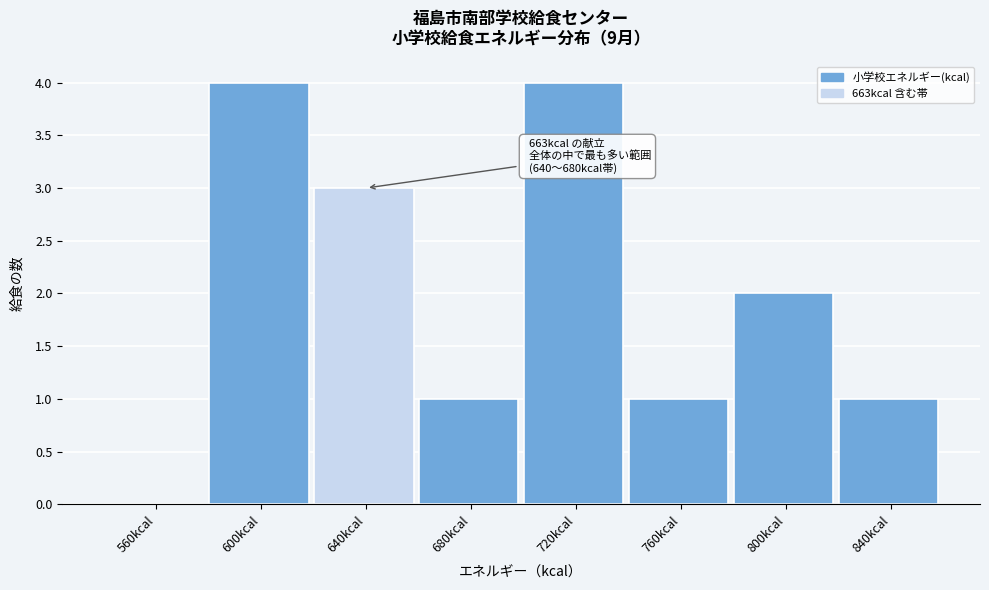

Reading left to right, transcribe all the data shown in this chart.

560kcal=0	600kcal=4	640kcal=3	680kcal=1	720kcal=4	760kcal=1	800kcal=2	840kcal=1